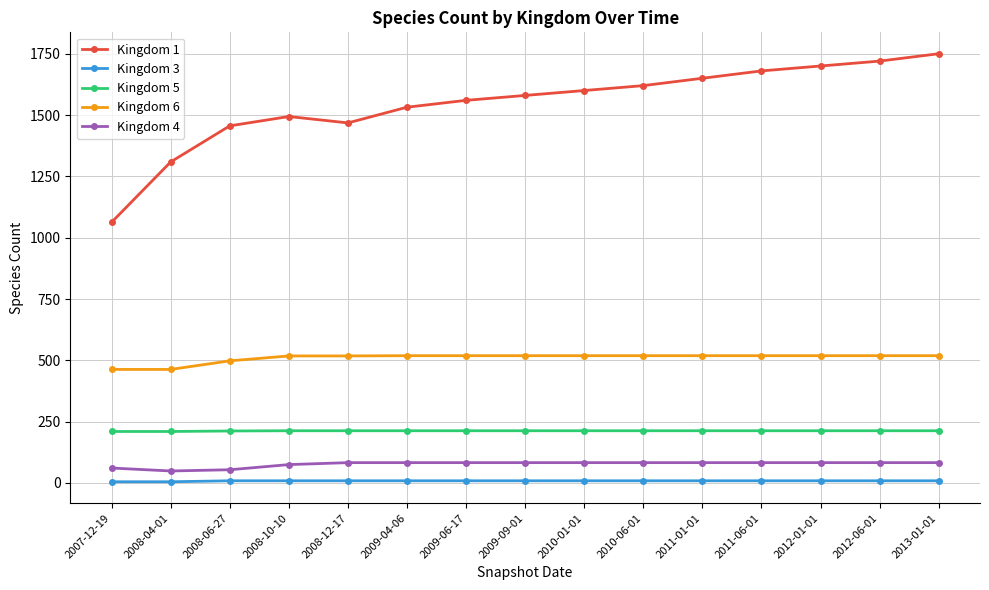

What is the label of the 4th point from the left?

2008-10-10